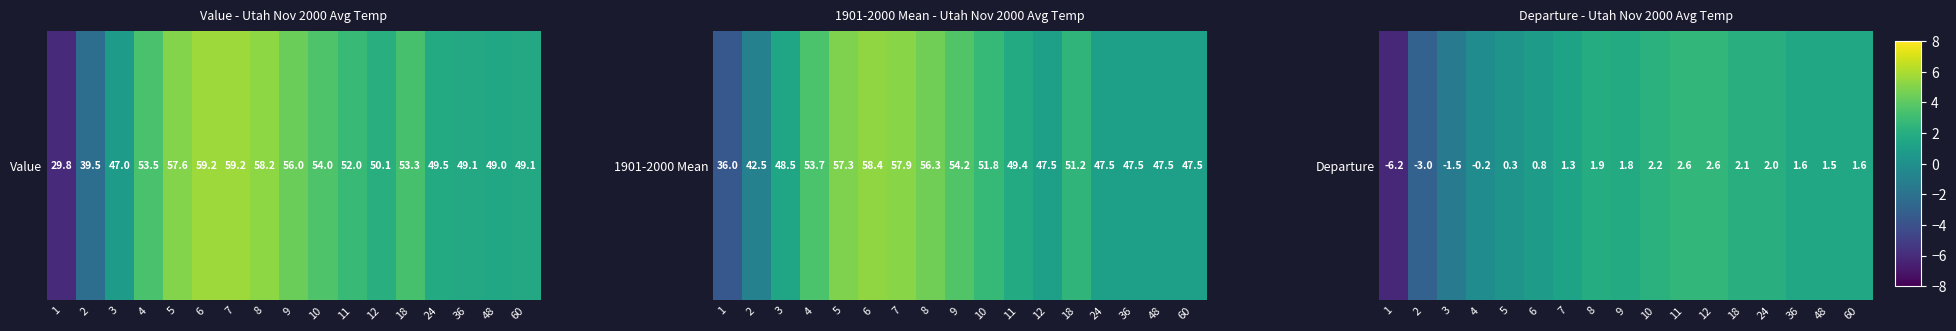

At which label does the data first exceed 1?

7